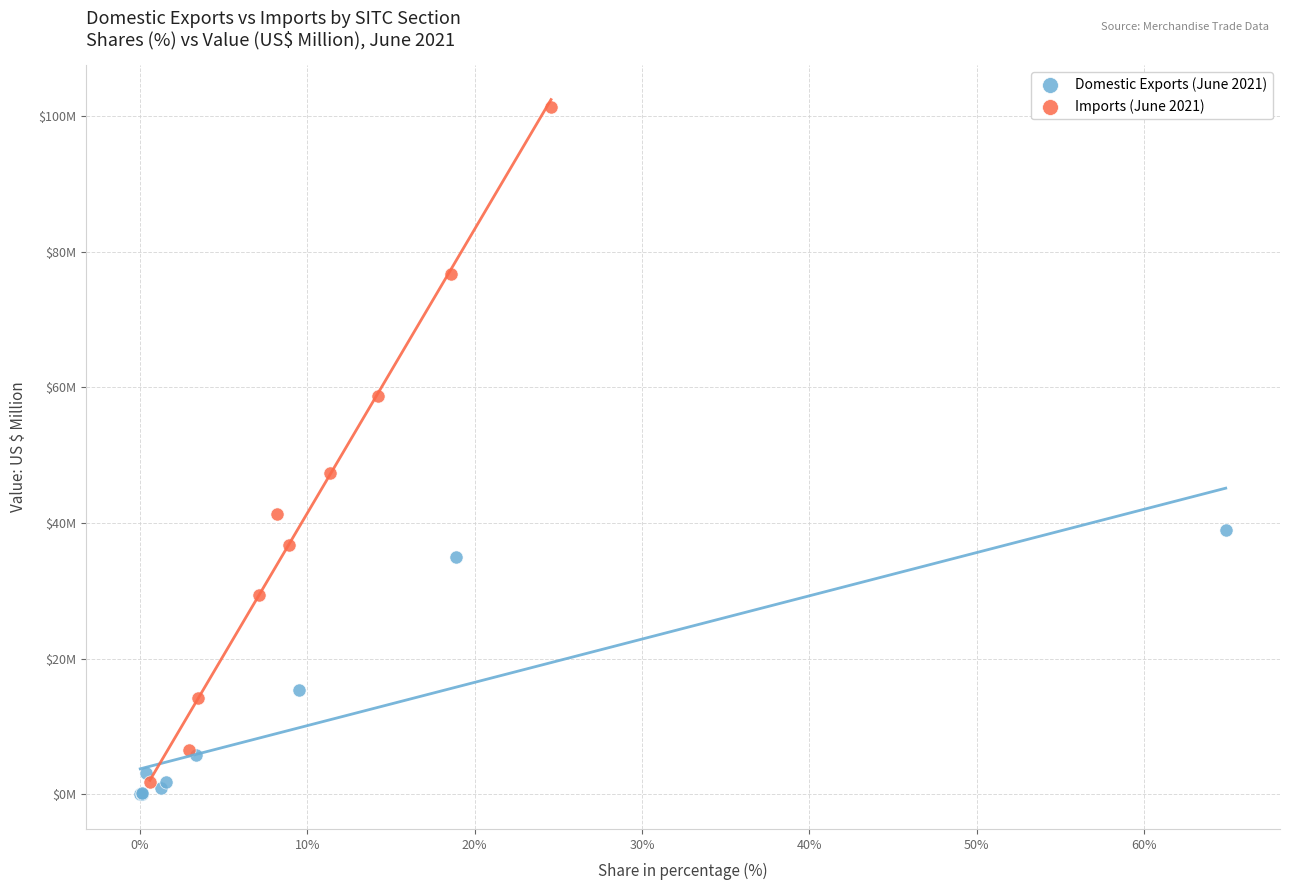

What are all the series names shown in the legend?

Domestic Exports (June 2021), Imports (June 2021)